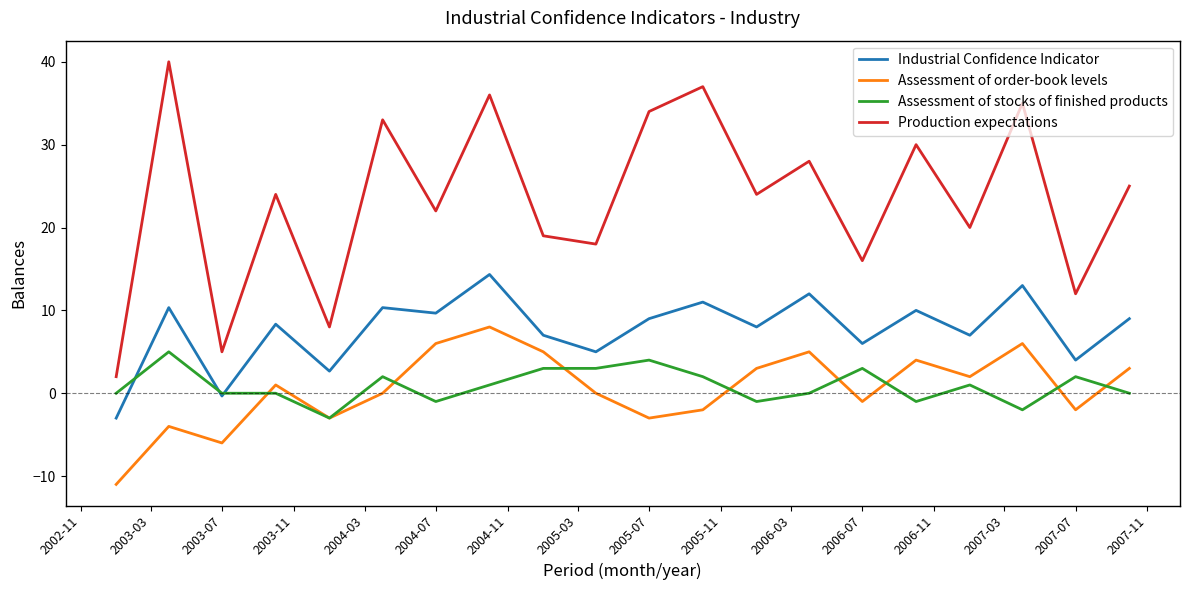

Which series has the largest range (max minus min)?

Production expectations